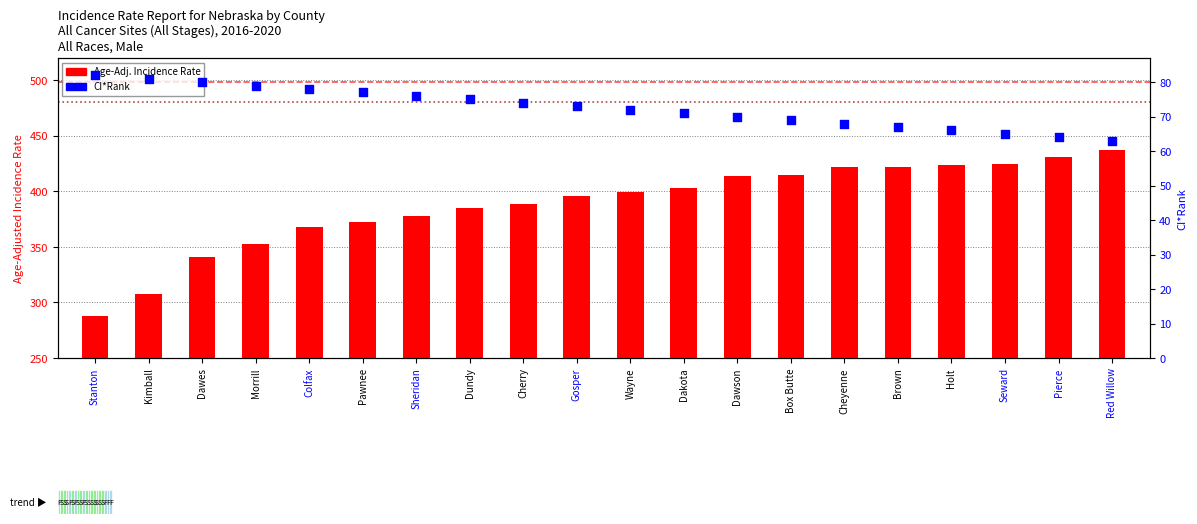

Which series contains the lowest Y value?

ci_rank